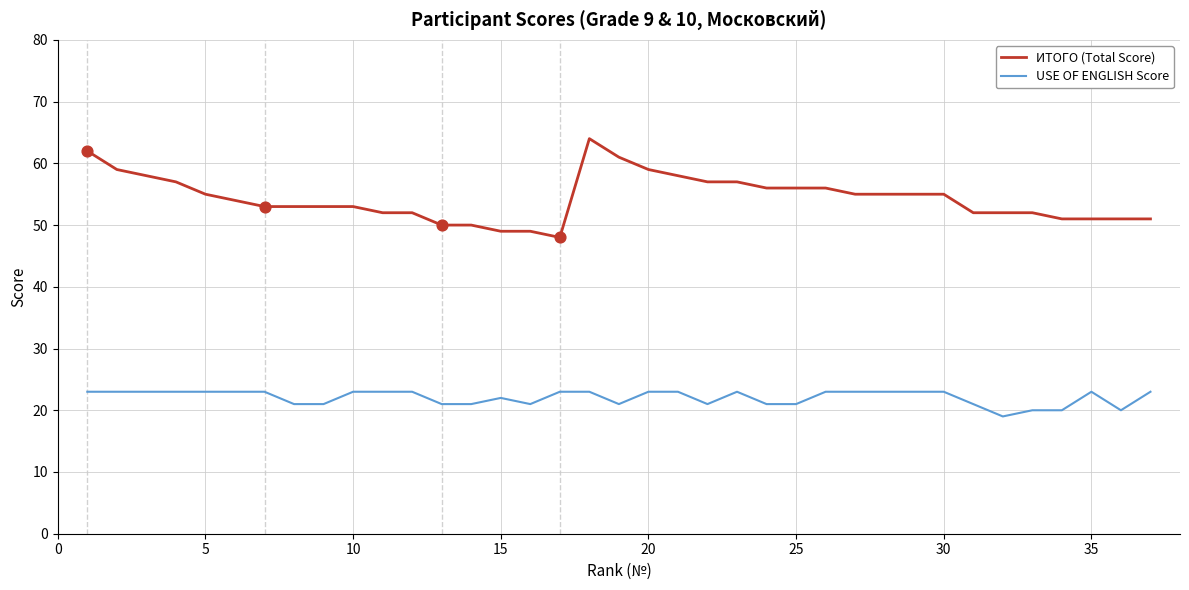

What is the difference between the maximum and minimum values in the USE OF ENGLISH Score series?

4